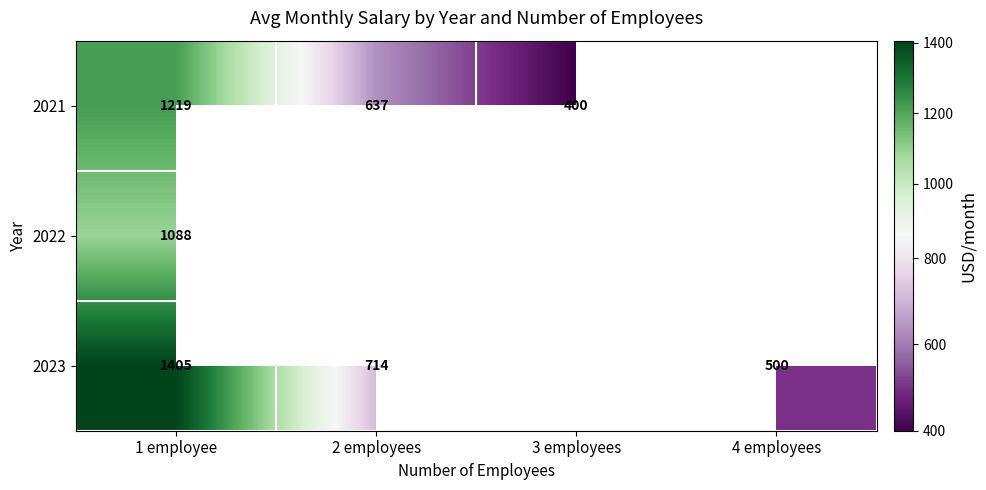

Which series has the largest range (max minus min)?

2023